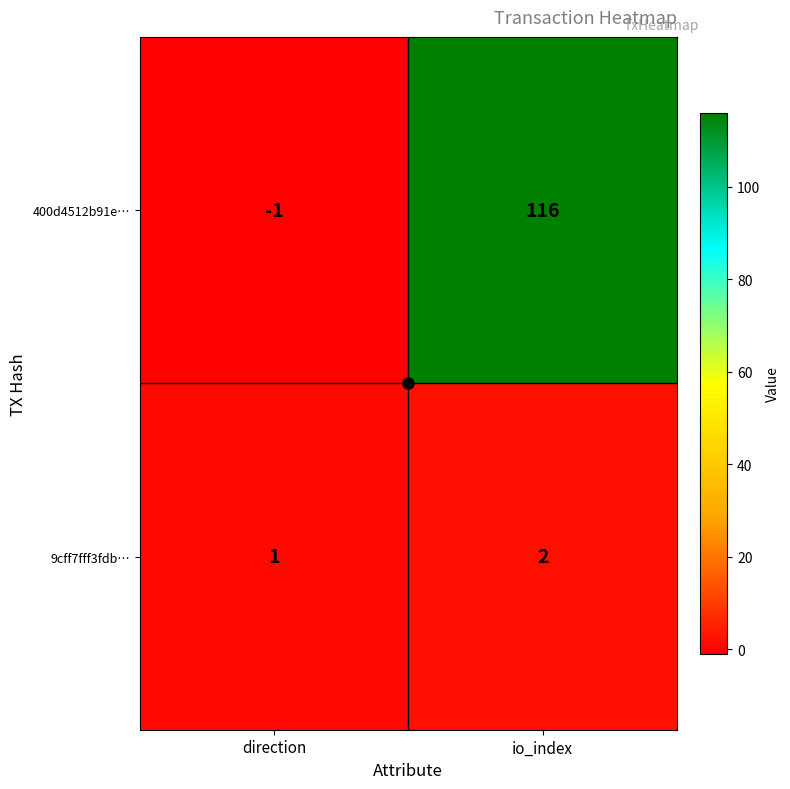

Which category has the highest value in the 9cff7fff3fdb… series?

io_index